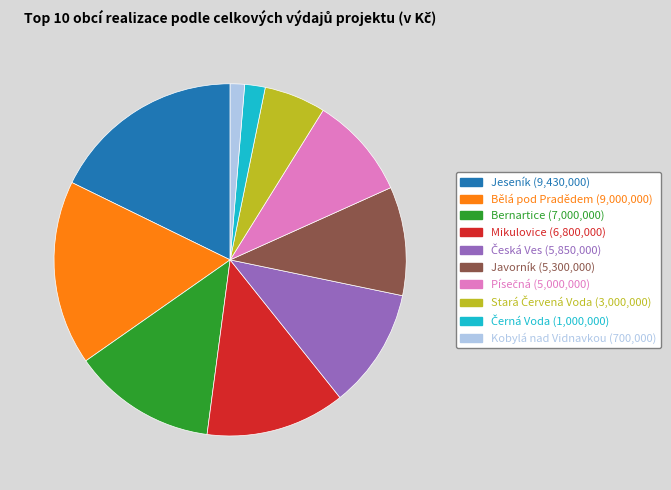

Which slice is the smallest?

Kobylá nad Vidnavkou (700,000)